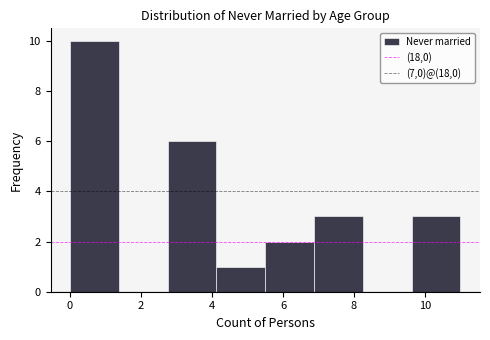

What is the height of the bar covering 9.6 to 11.0 on the x-axis? Neither the bar edges nor the heights are printed on the chart, so give them approximately, as read against the axes.

3